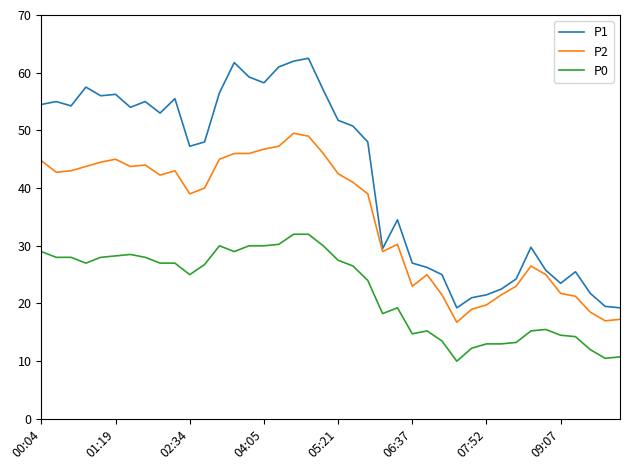

List the series in order of their peak value, lowest first.

P0, P2, P1